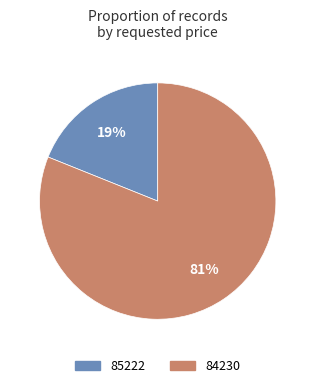

Which has a higher value, 84230 or 85222?

84230